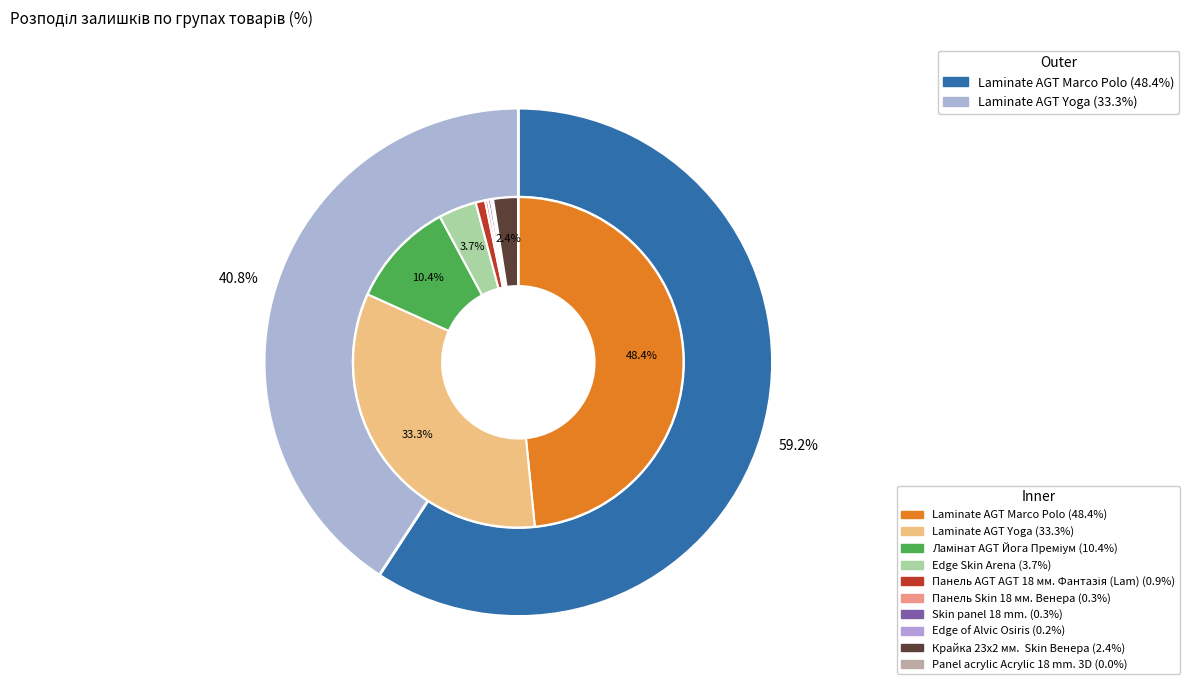

How many slices are in this pie chart?

10